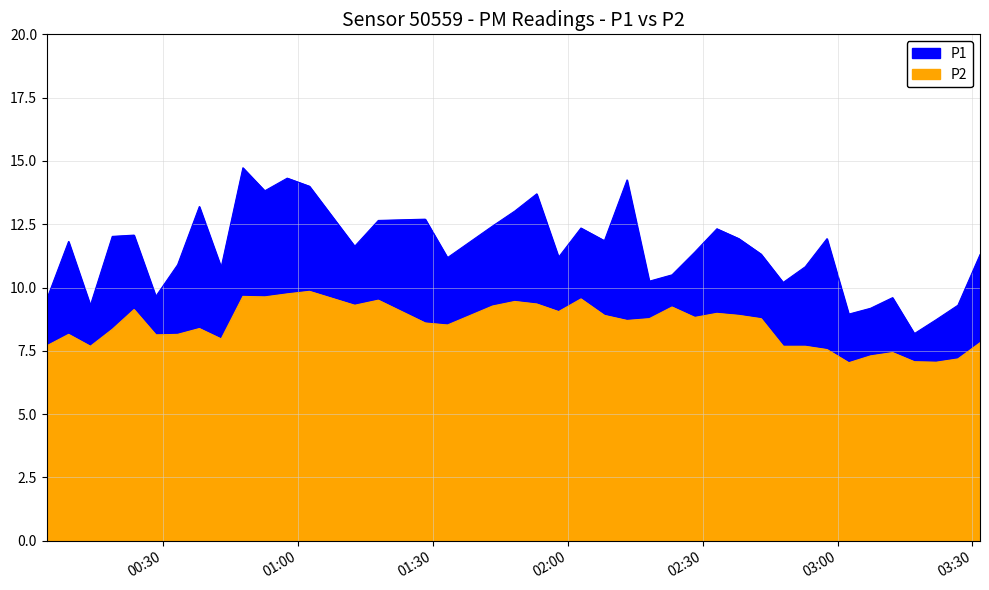

True or false: P2 and P1 cross at least once.

False